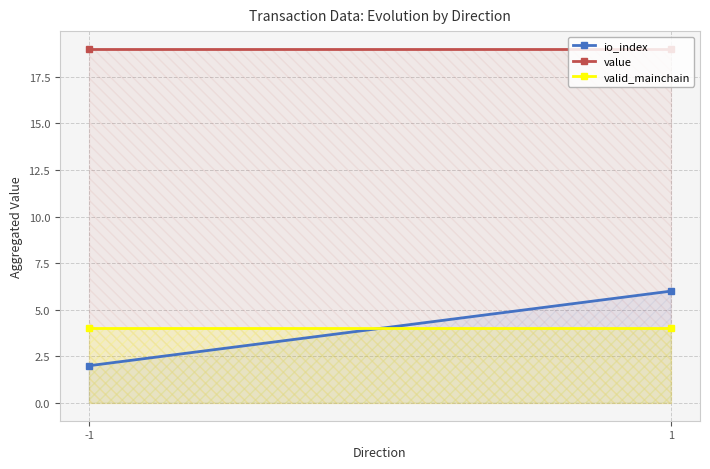

Rank the series at -1 from lowest to highest value.

io_index, valid_mainchain, value